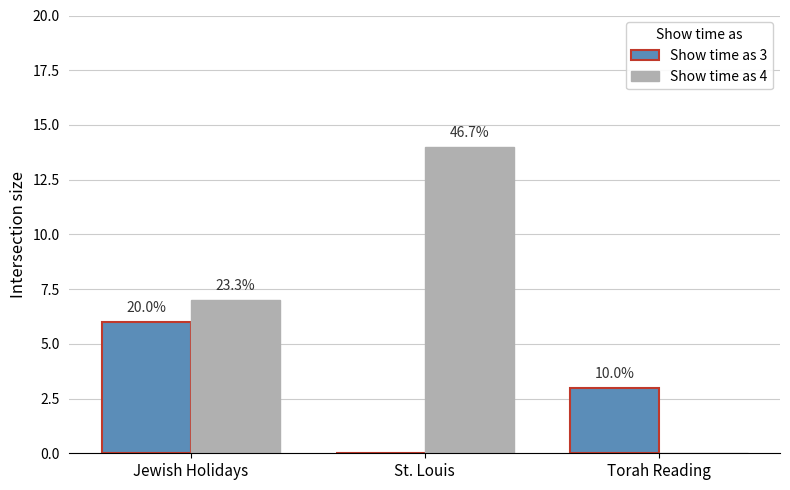

Reading left to right, extract all data points from this chart.

Show time as 3: Jewish Holidays=6	St. Louis=0	Torah Reading=3
Show time as 4: Jewish Holidays=7	St. Louis=14	Torah Reading=0